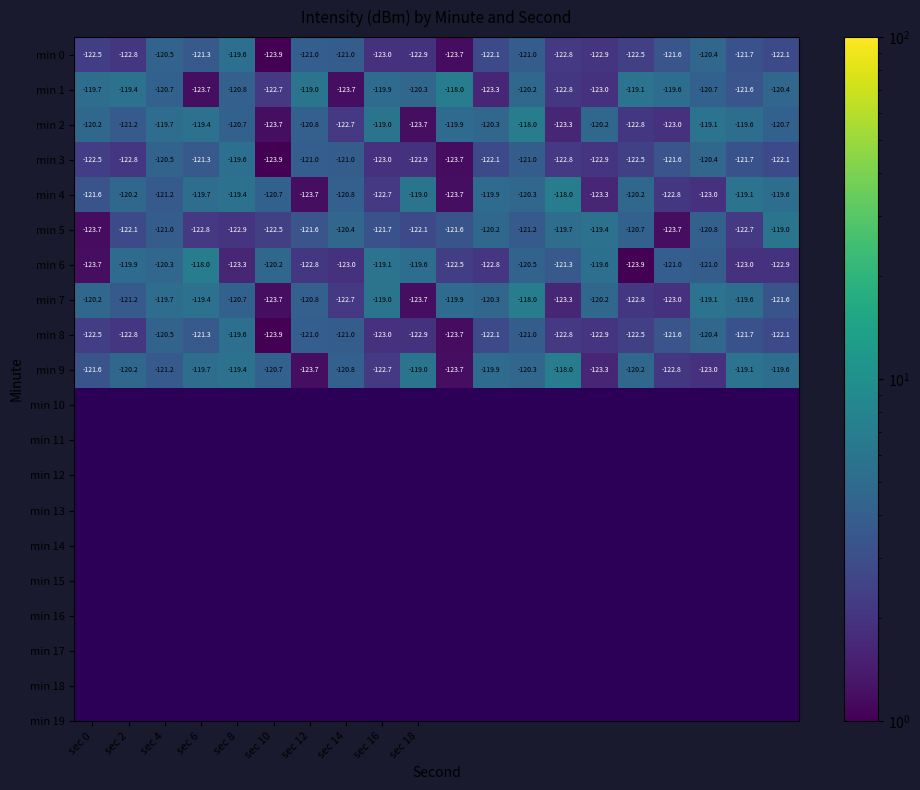

What is the maximum value shown in the chart?

-118.0